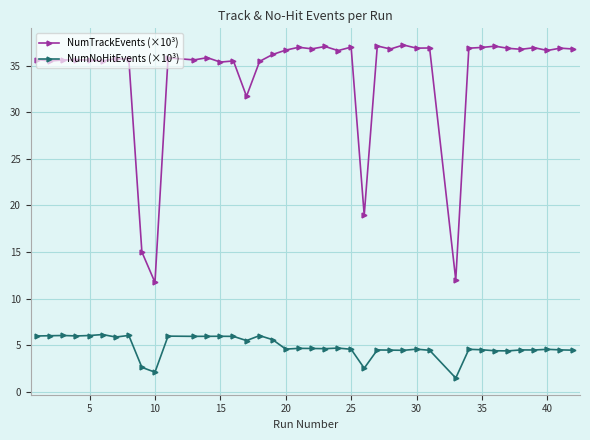

What is the greatest value displayed?

37.2